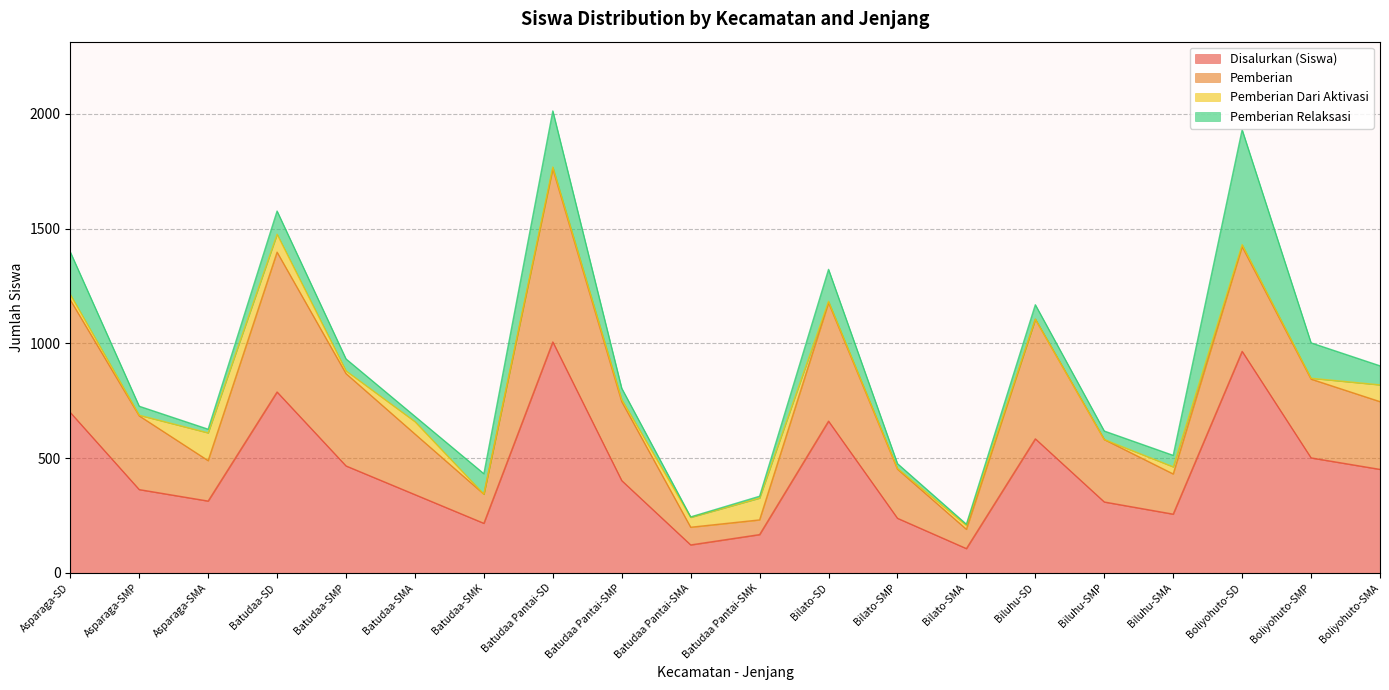

How many interior local peaks does the Pemberian Relaksasi series have?

5